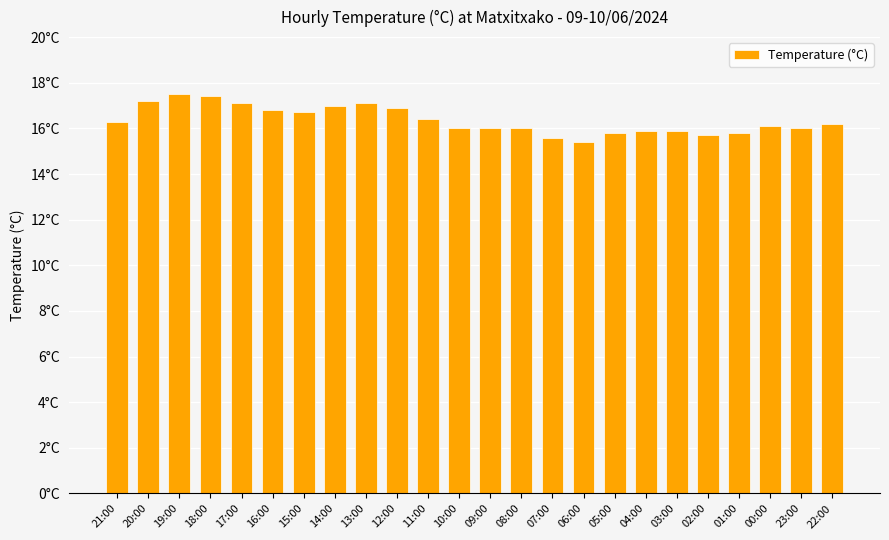

What value does the data have at 04:00?

15.9